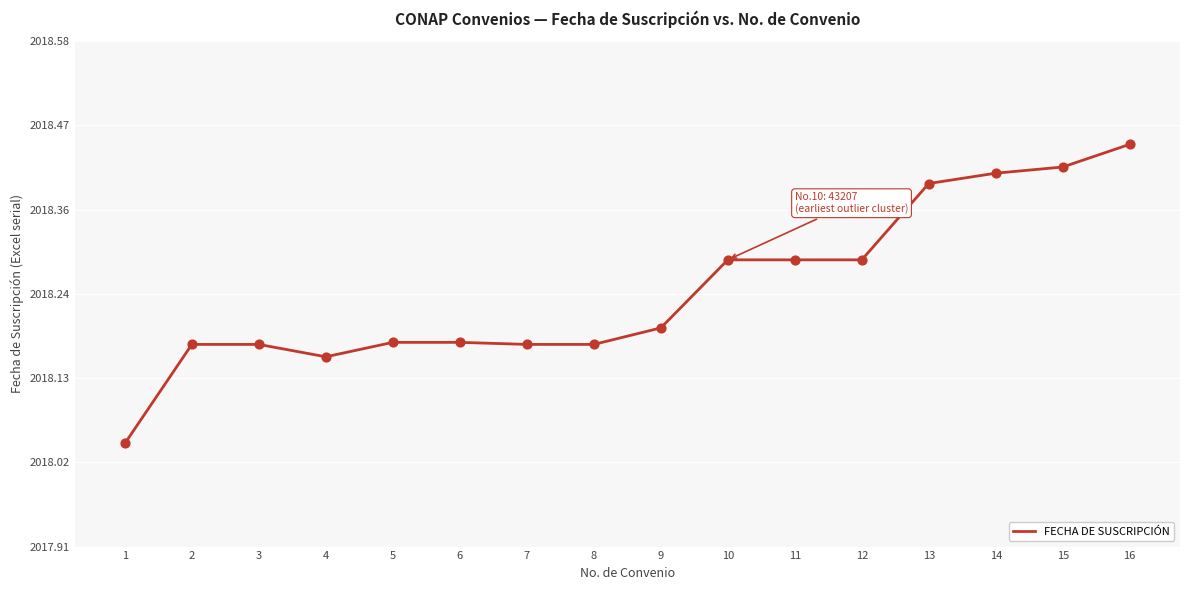

What is the change in value from 6 to 7?

-1